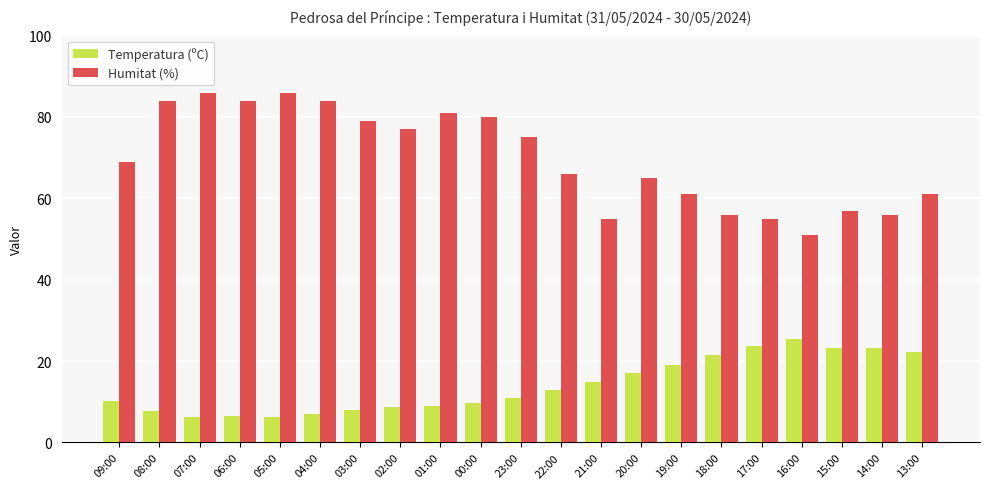

Is it true that Humitat (%) equals 33.7 at 02:00?

False